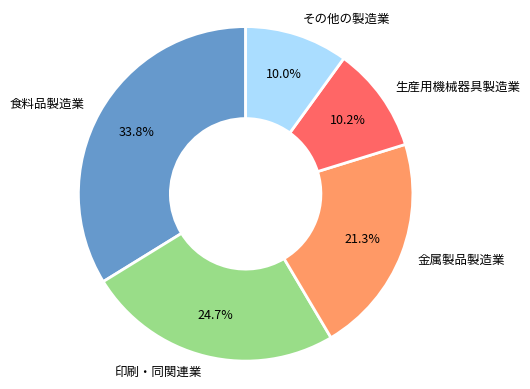

Which has a higher value, 印刷・同関連業 or その他の製造業?

印刷・同関連業